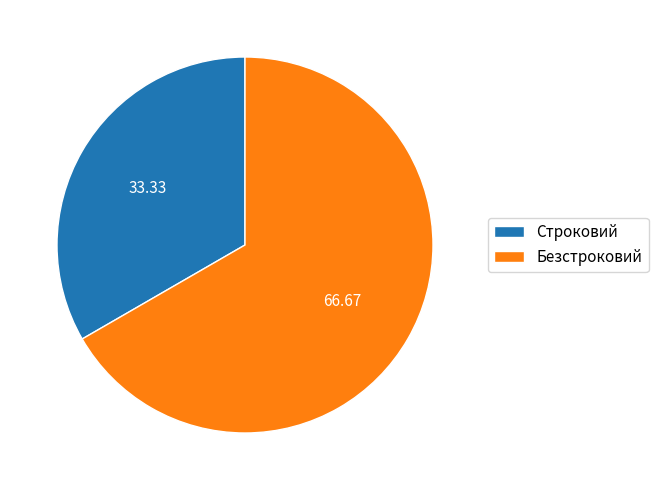

Which slice is the smallest?

Строковий